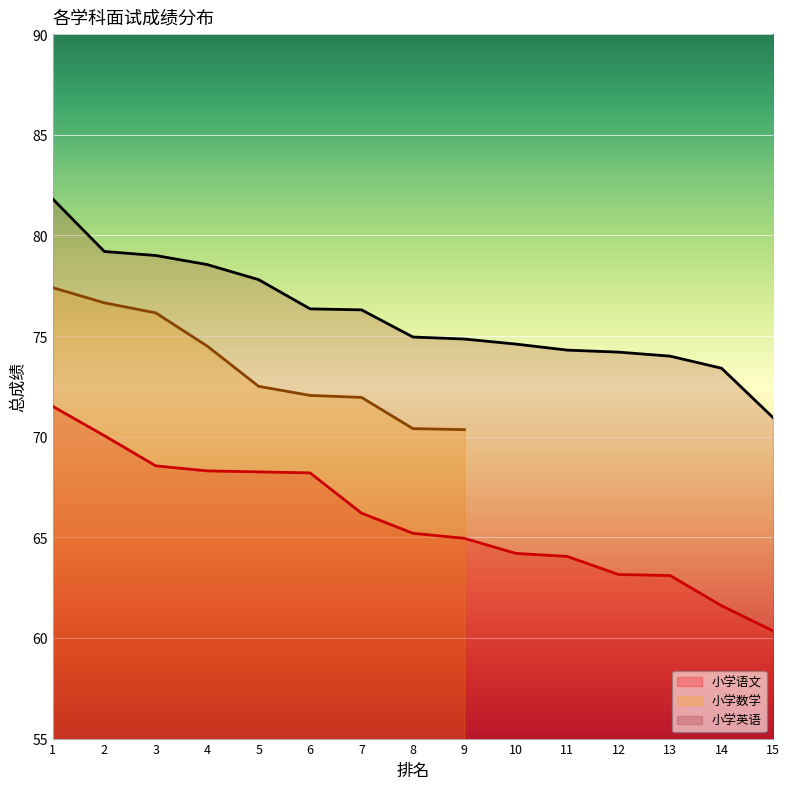

Between 7 and 11, which series saw the biggest shift?

小学语文